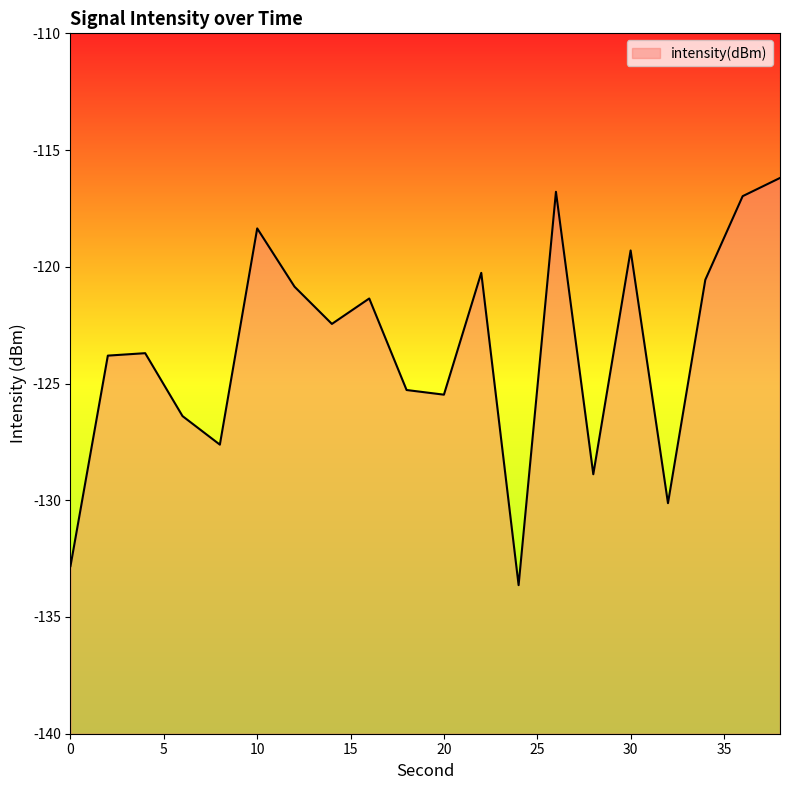

What is the difference between the maximum and minimum values?

17.4